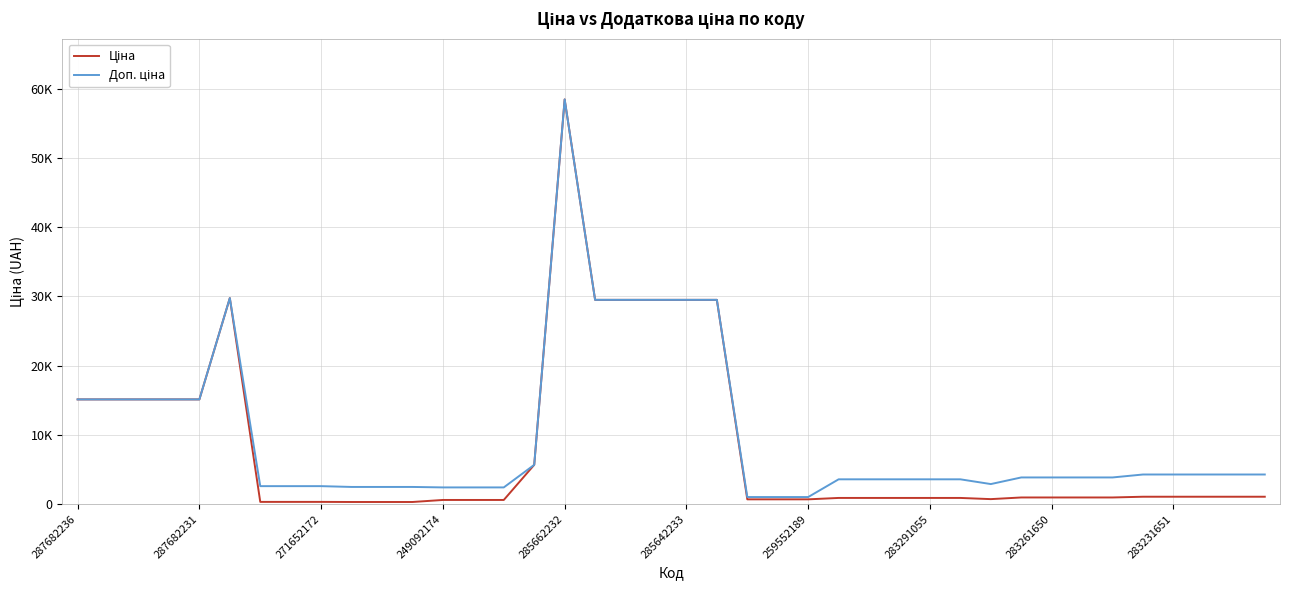

True or false: Ціна and Доп. ціна intersect in this chart.

False